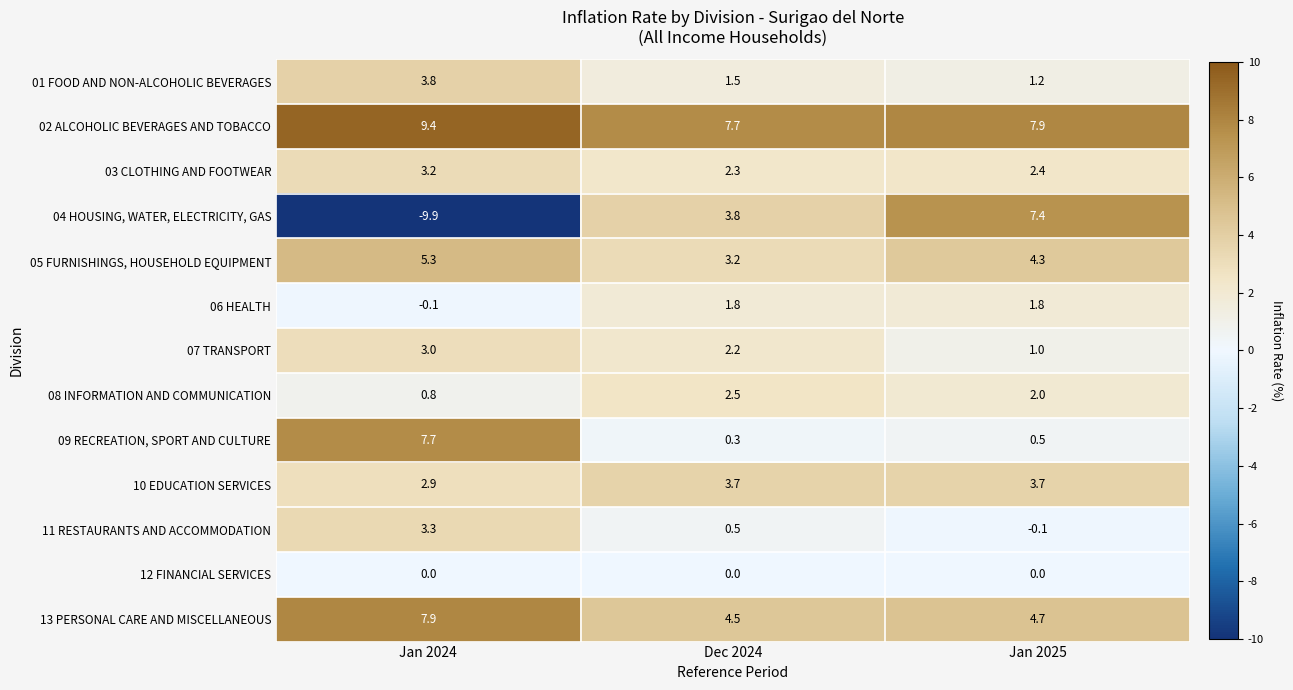

What is the sum of the 13 PERSONAL CARE AND MISCELLANEOUS values at Jan 2024 and Dec 2024?

12.4